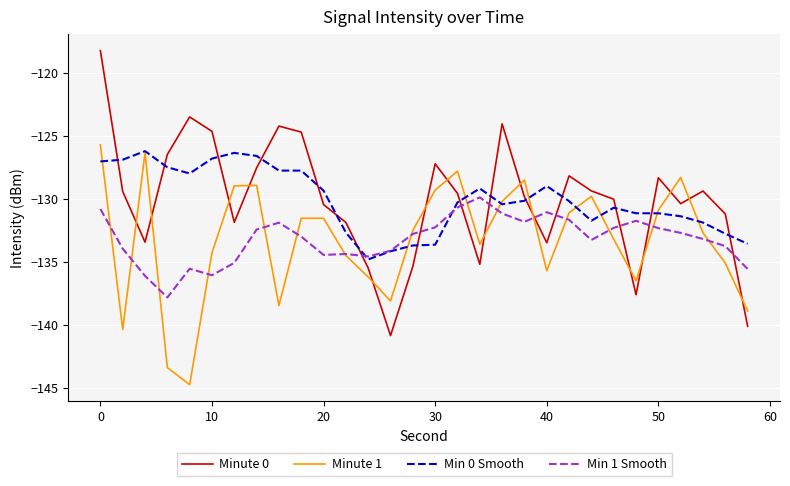

What is the minimum value shown in the chart?

-144.7